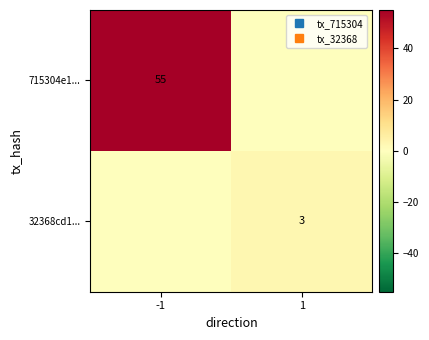

List the series in order of their overall mean, highest first.

715304e1..., 32368cd1...